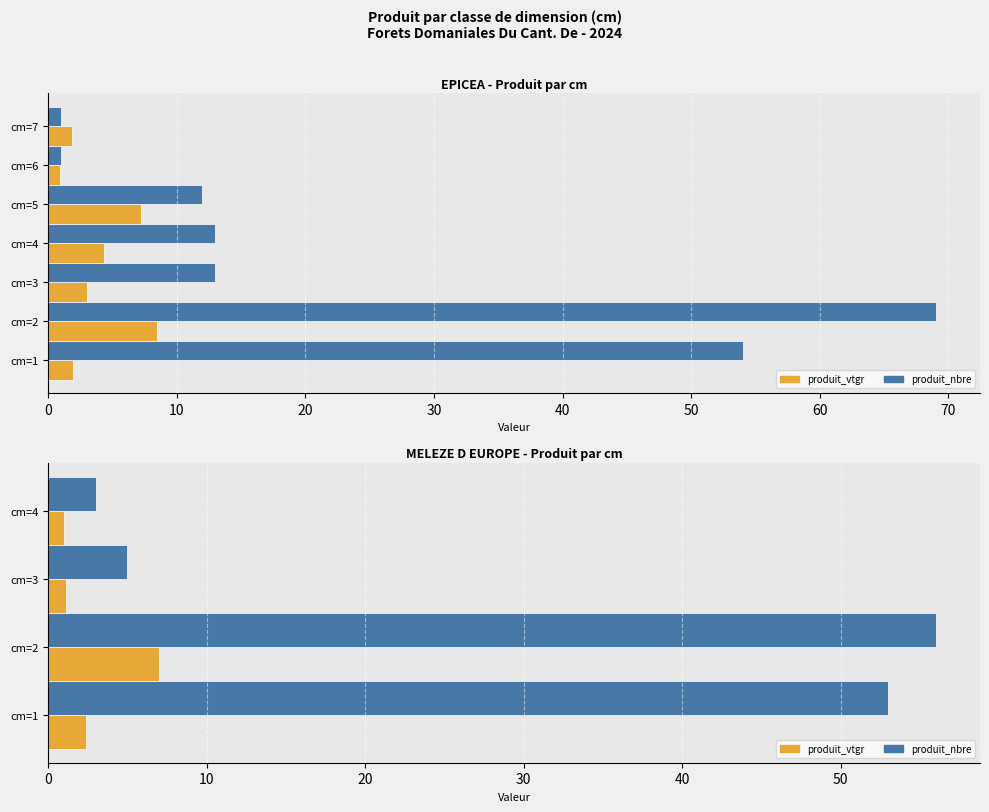

Which series has the largest range (max minus min)?

produit_nbre